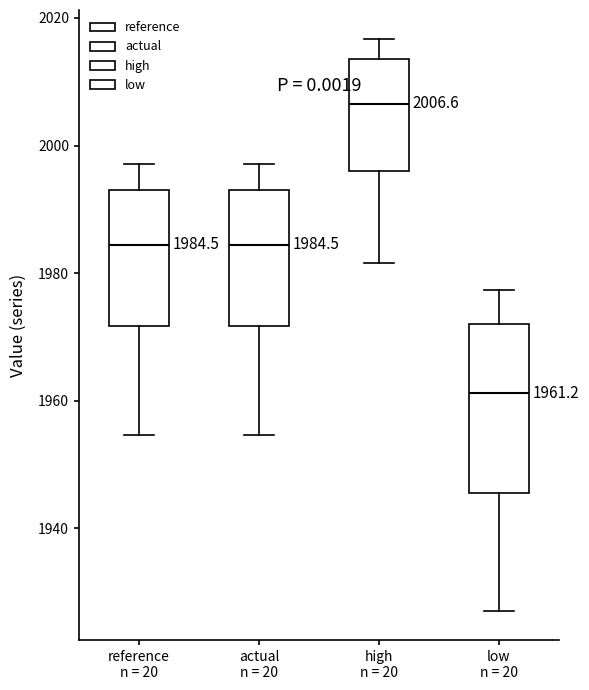

Which box's median line is the lowest?

low n = 20